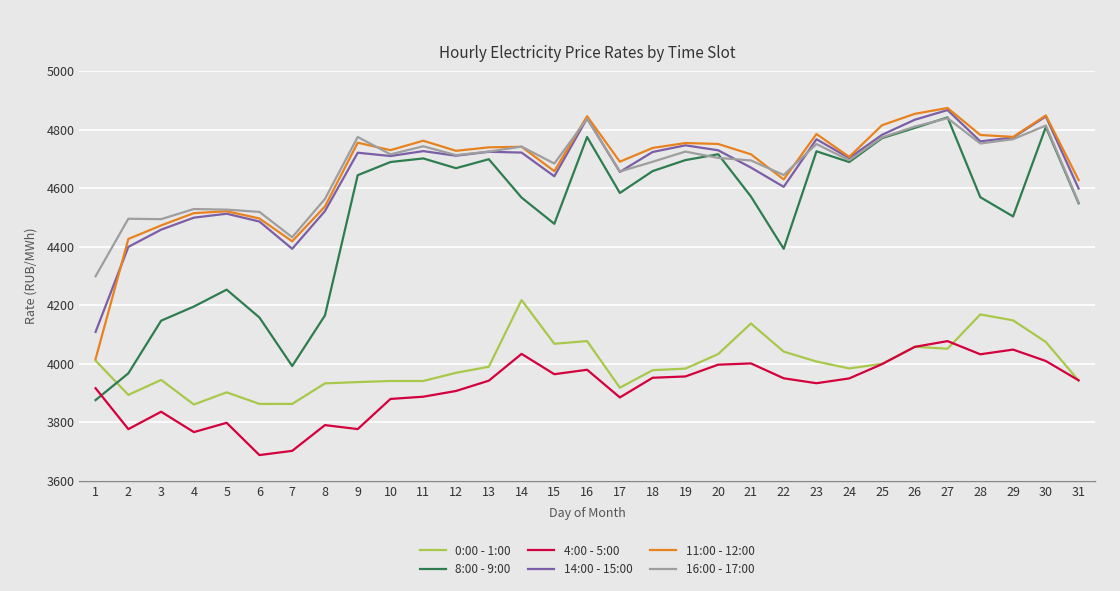

True or false: 8:00 - 9:00 and 0:00 - 1:00 cross at least once.

True